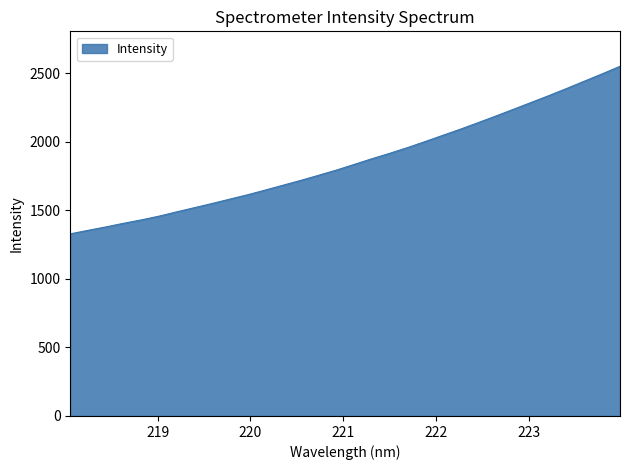

What is the difference between the maximum and minimum values?

1222.0